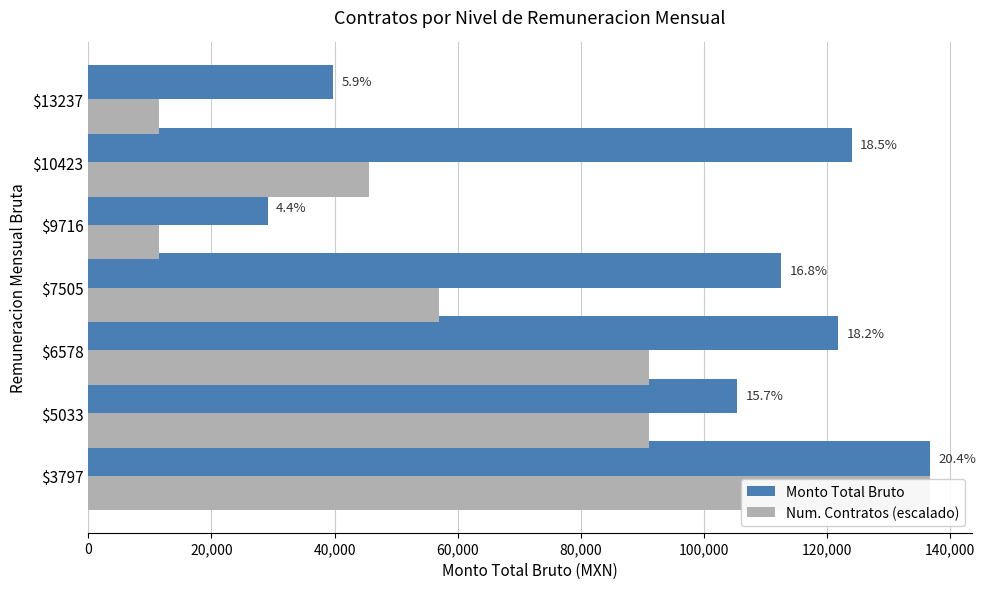

Count the Num. Contratos (escalado) values in the range 11391 to 91128.

6